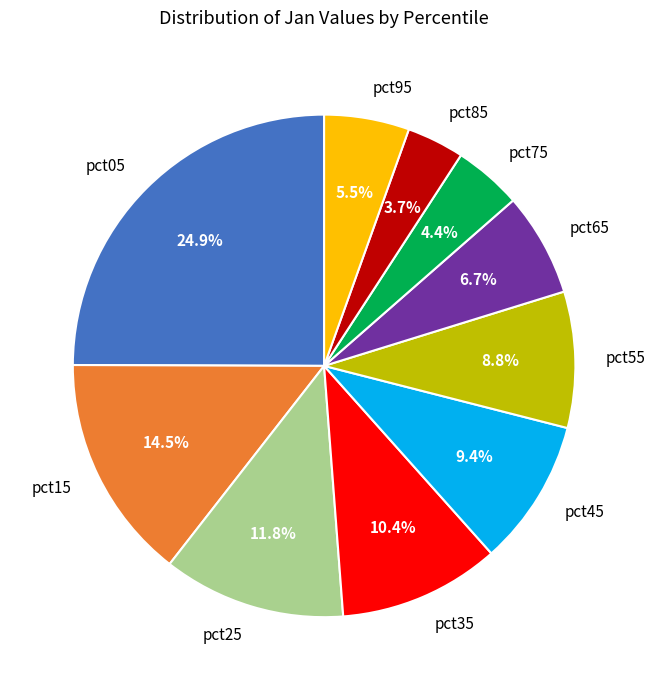

Rank the categories by value from lowest to highest.

pct85, pct75, pct95, pct65, pct55, pct45, pct35, pct25, pct15, pct05